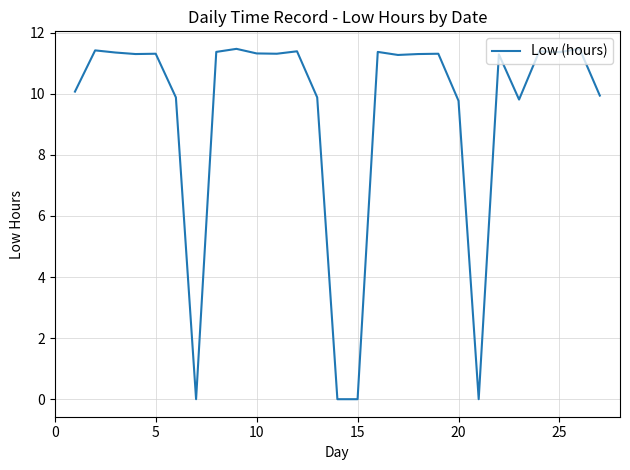

What is the maximum value shown in the chart?

11.5